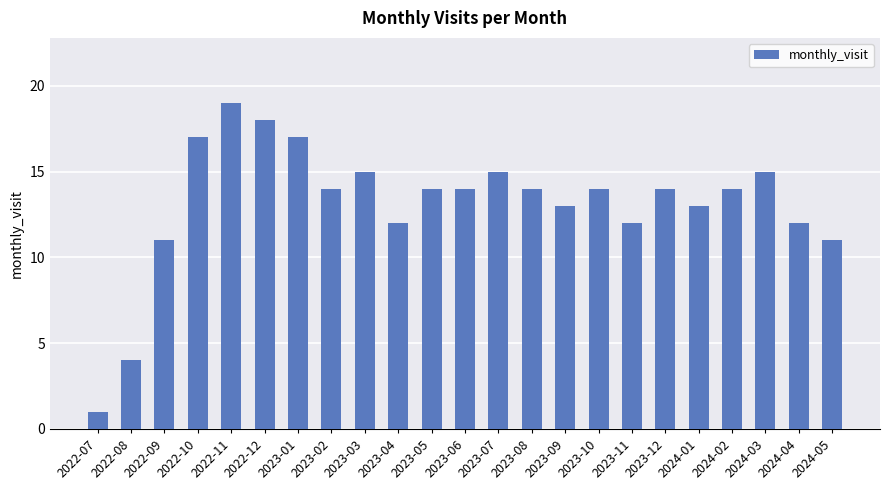

At which category does the chart reach its peak across all series?

2022-11